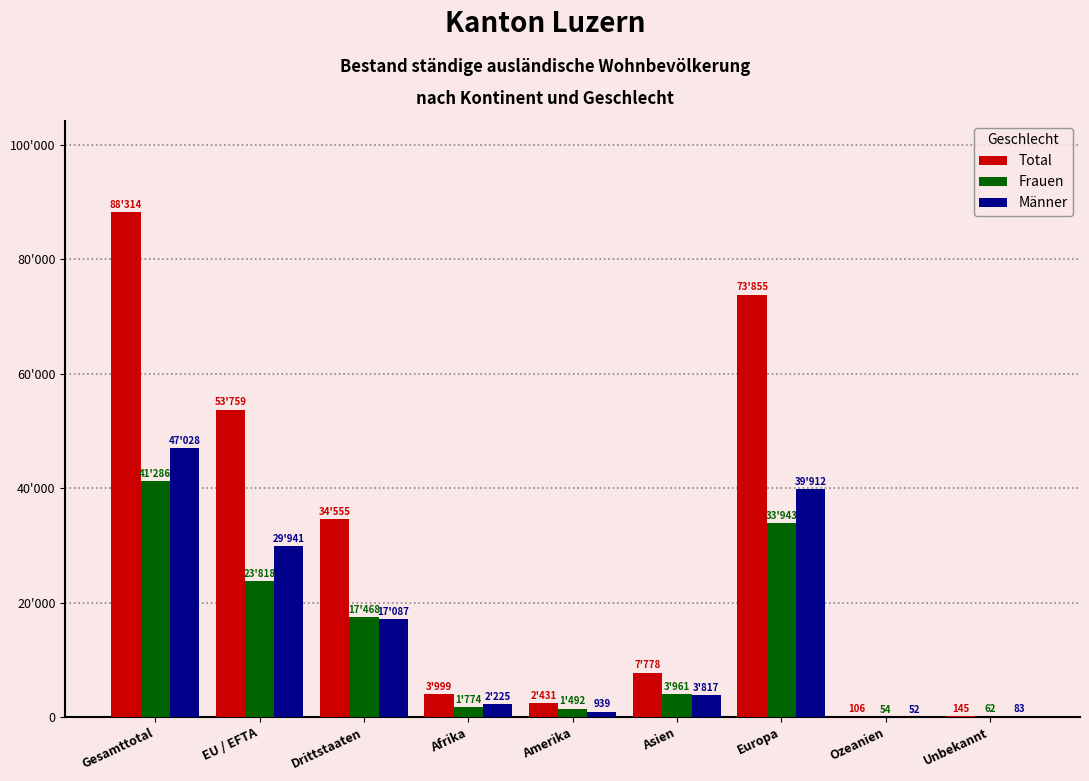

What are all the series names shown in the legend?

Total, Frauen, Männer